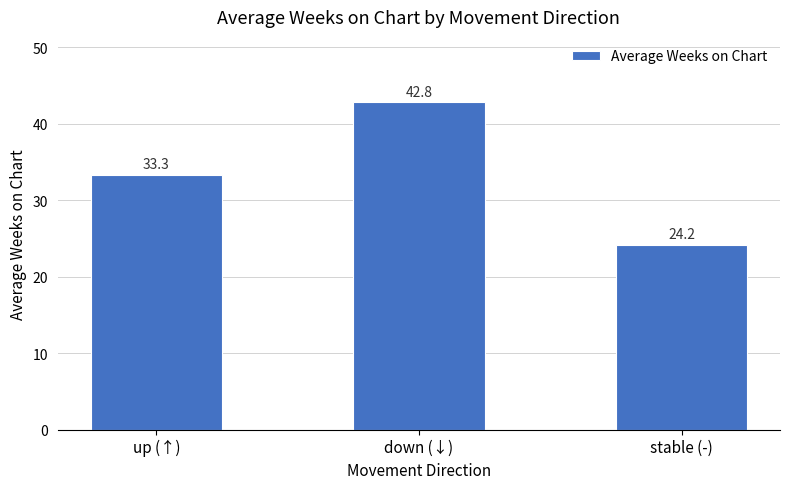

Read the value at up (↑).

33.3